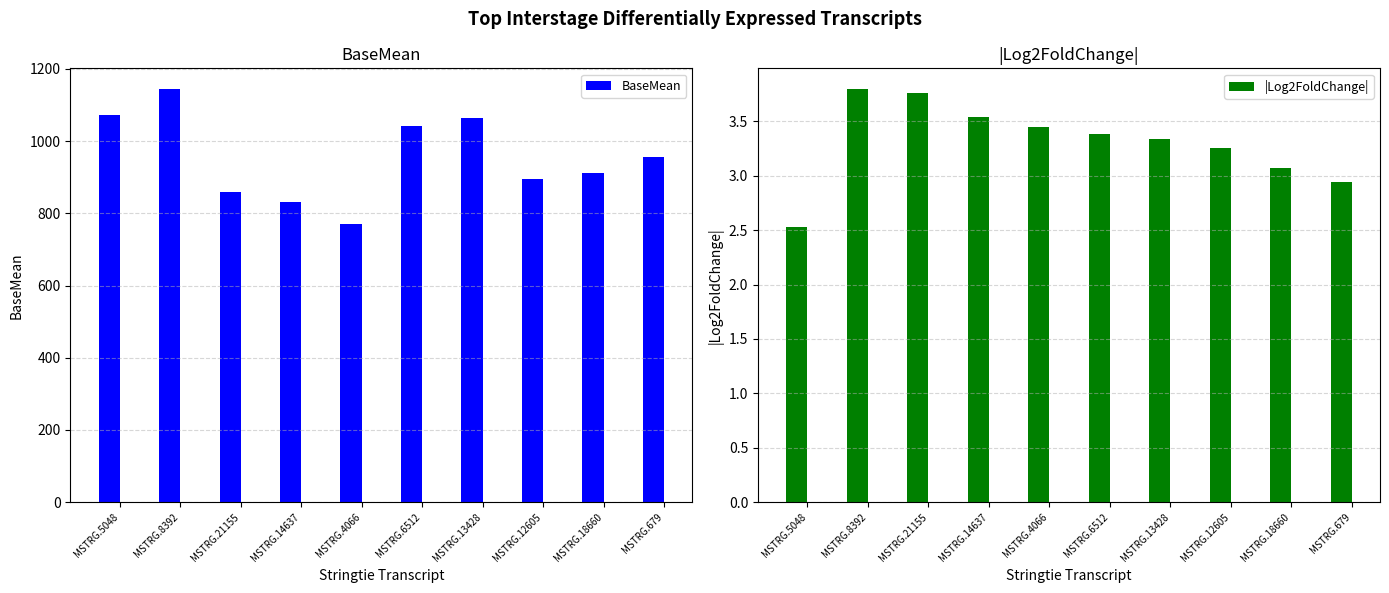

True or false: BaseMean has a value of 2017.8 at MSTRG.8392.

False